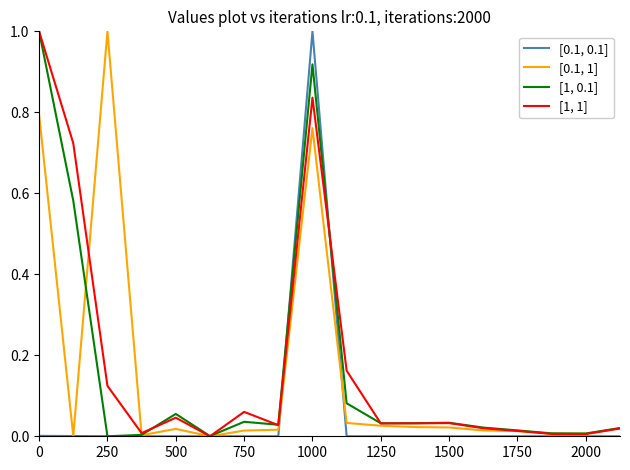

What is the highest value of the [1, 1] series?

1.0